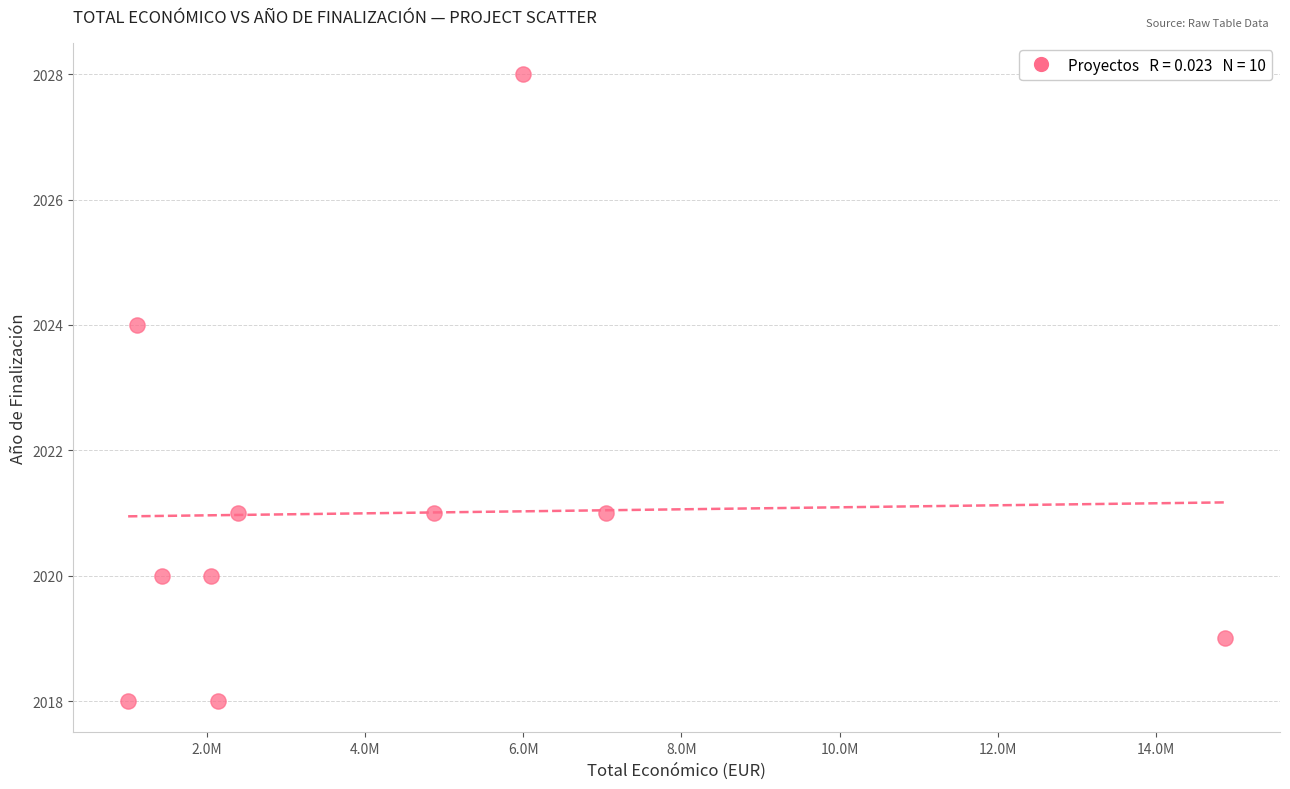

What is the average Y value?

2021